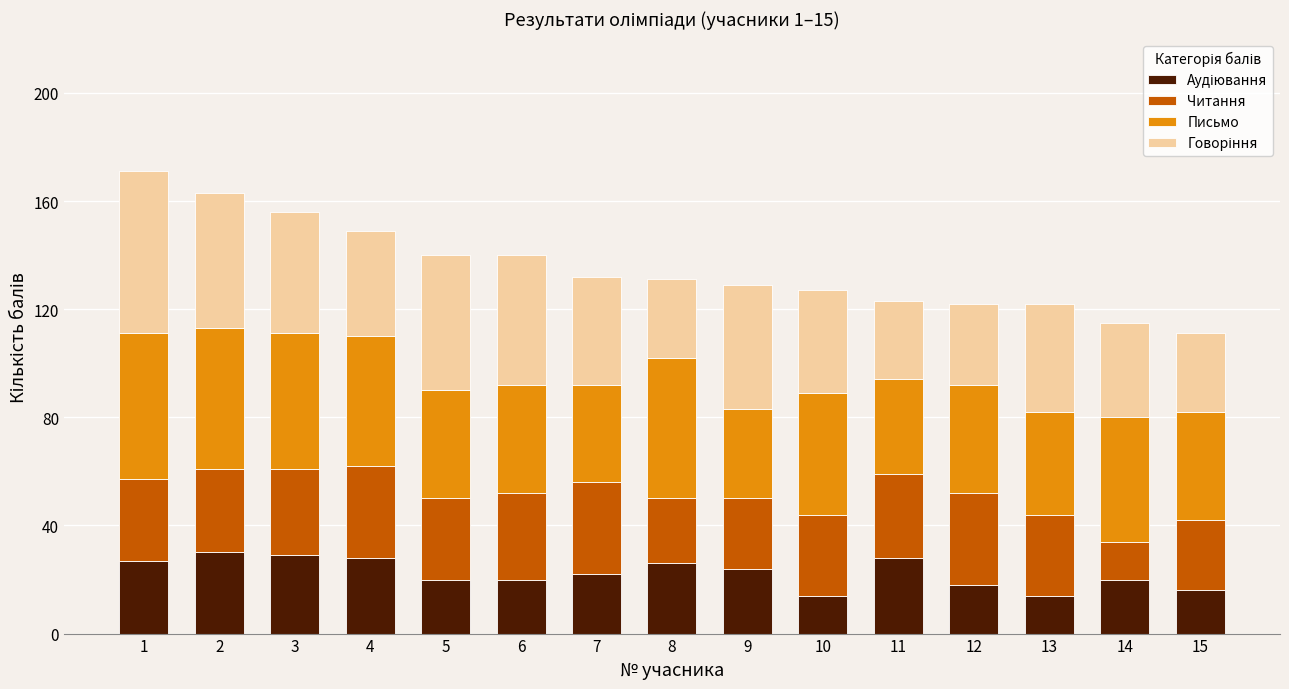

What is the total value across all series at 8?

131